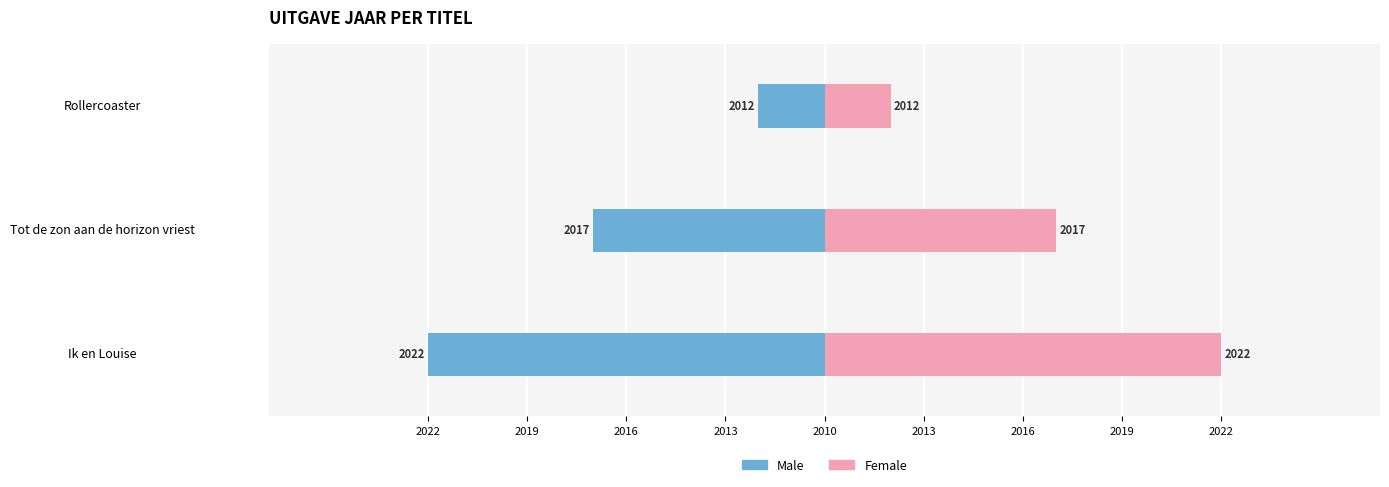

At how many categories does at least one series exceed 4?

2